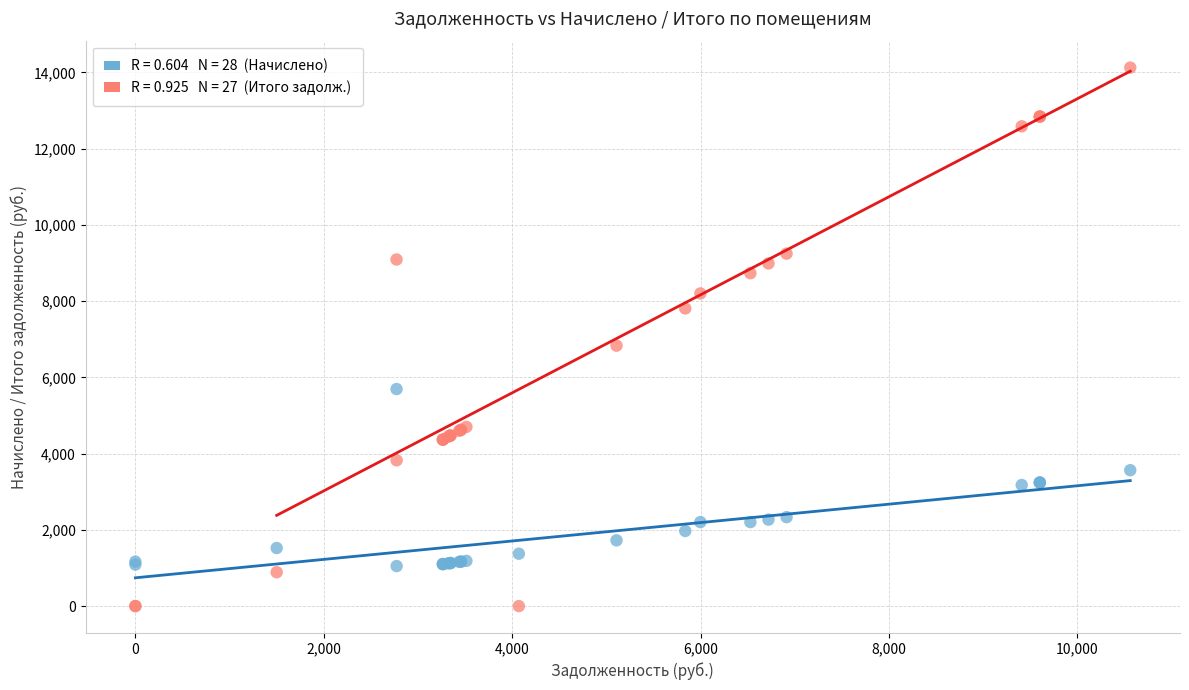

Across all series, what Y value is closest to 7062?

6830.9